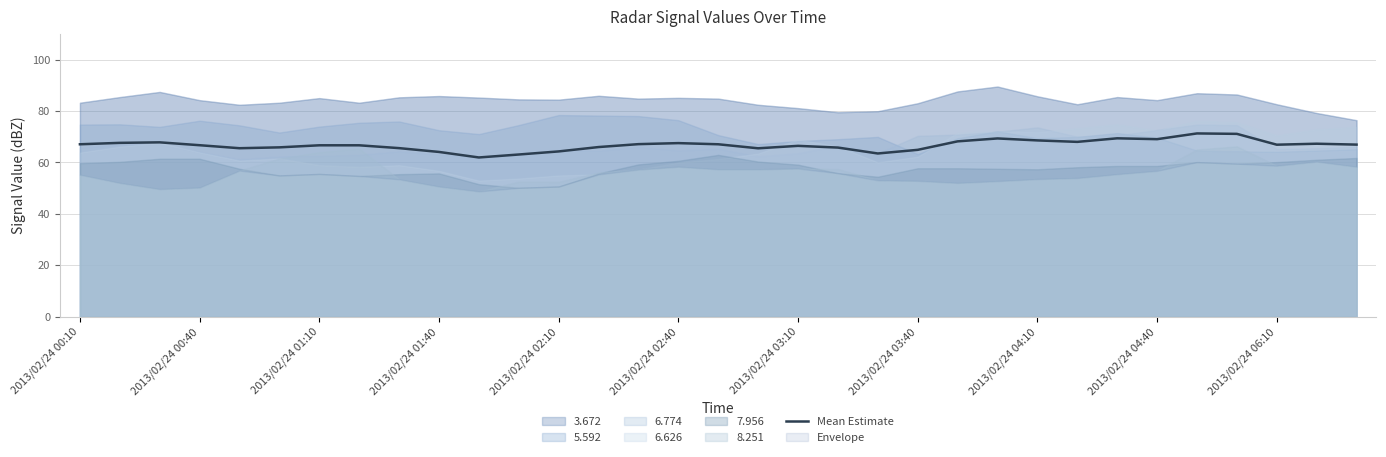

What is the sum of all values?

2201.6